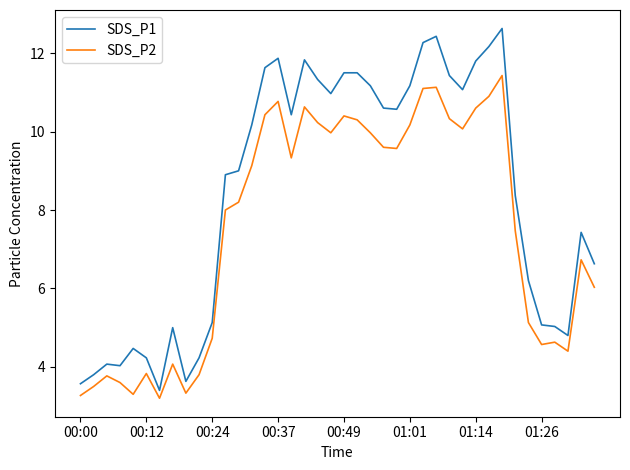

List the series in order of their peak value, highest first.

SDS_P1, SDS_P2